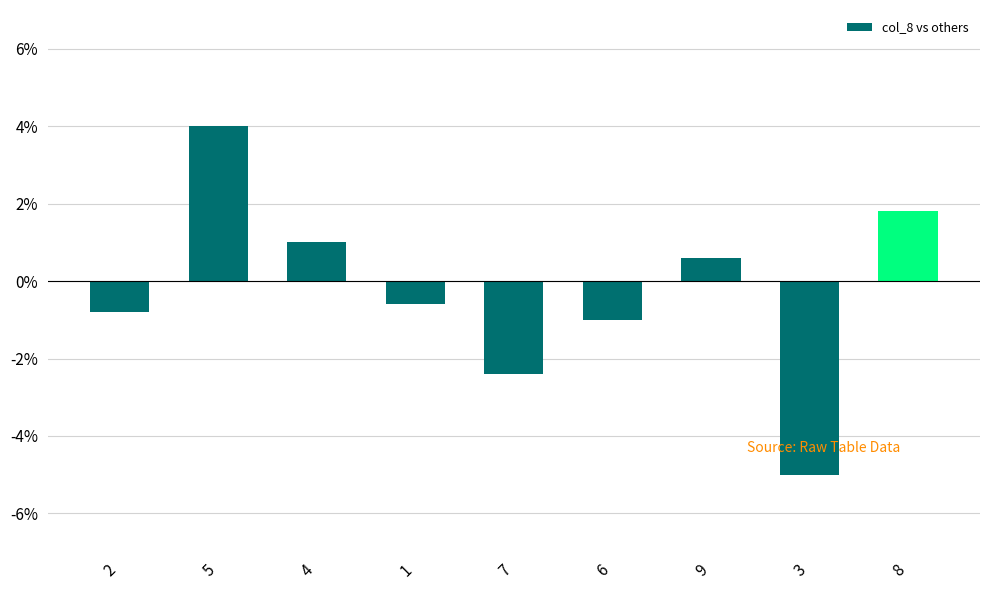

What is the sum of the values at 2 and 8?

1.0